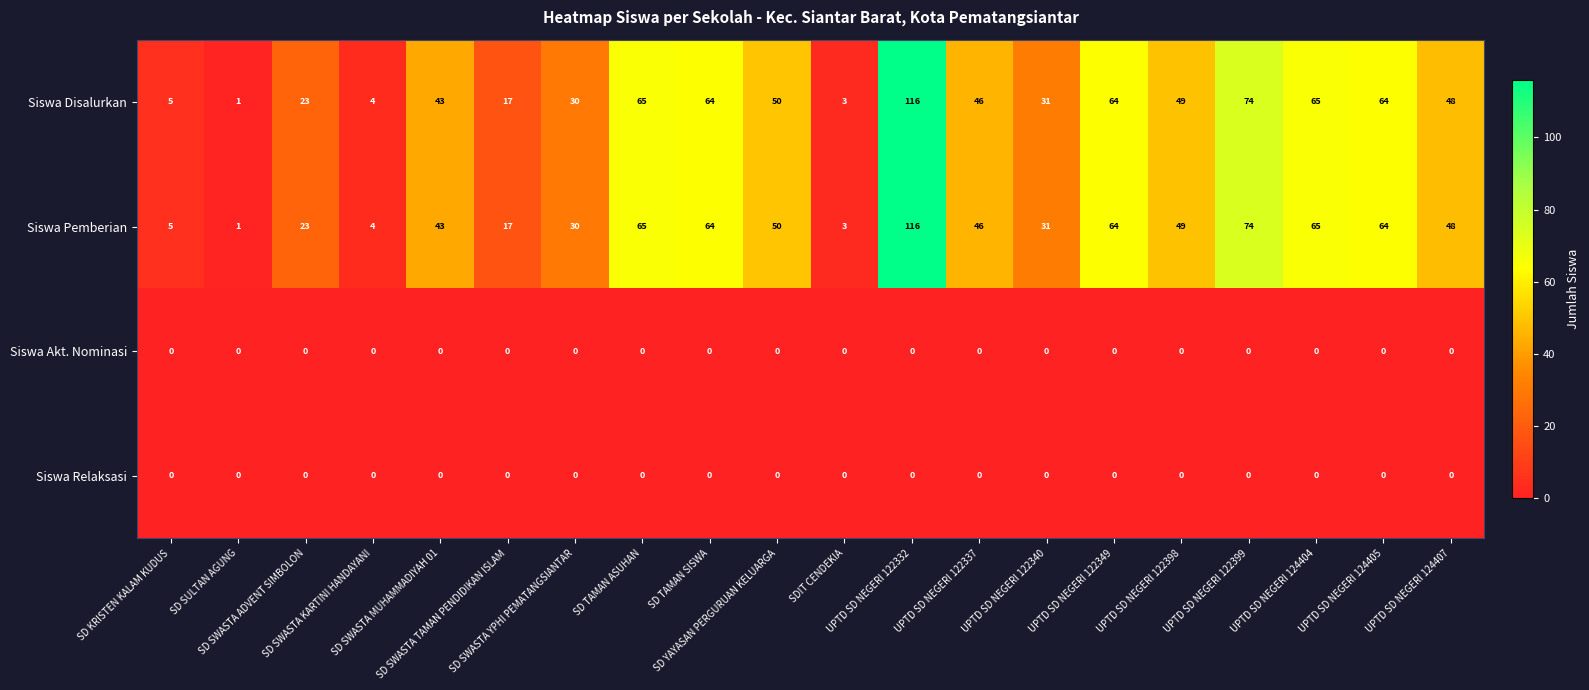

What is the difference between the second highest and minimum values in the Siswa Disalurkan series?

73